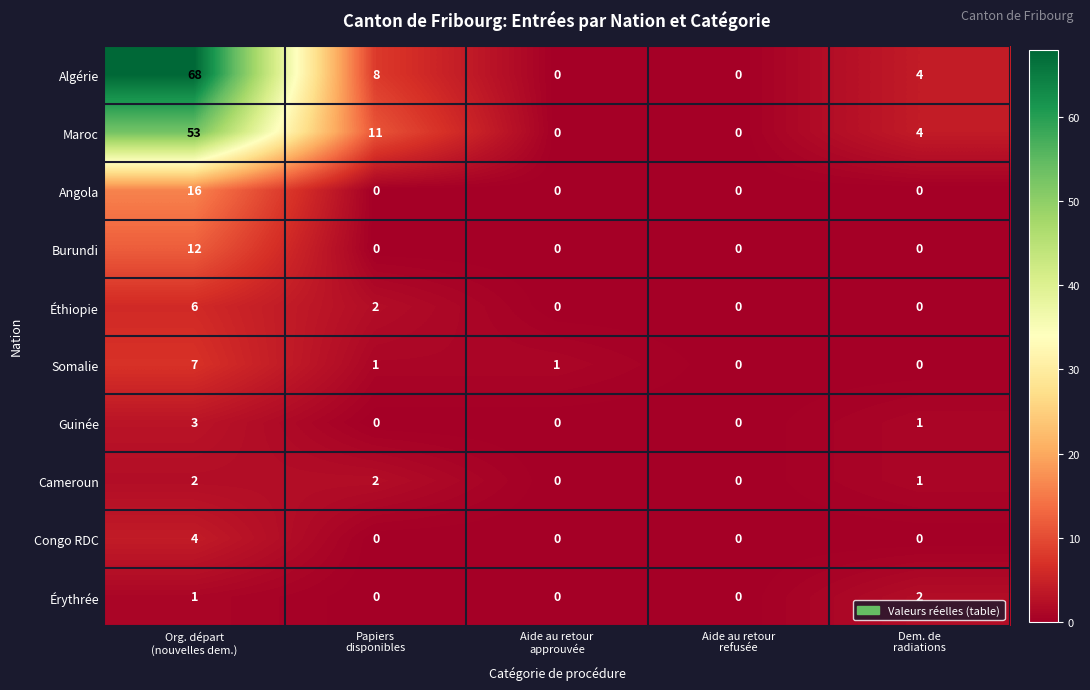

At how many categories does at least one series exceed 5?

2